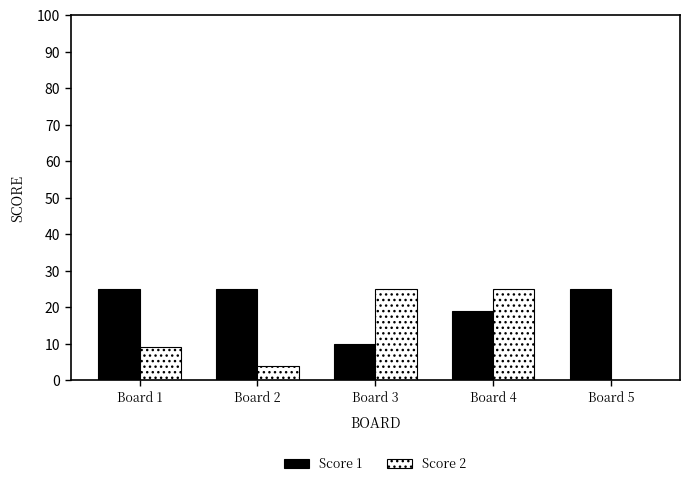

What is the sum of all Score 1 values?

104